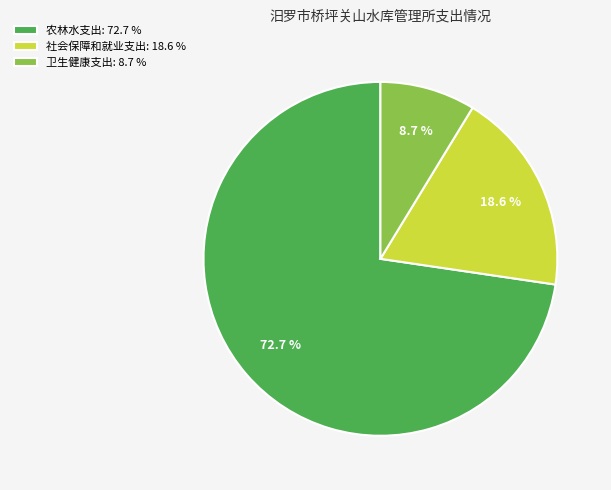

Approximately how many times larger is the value at 社会保障和就业支出: 18.6 % compared to 农林水支出: 72.7 %?

0.3